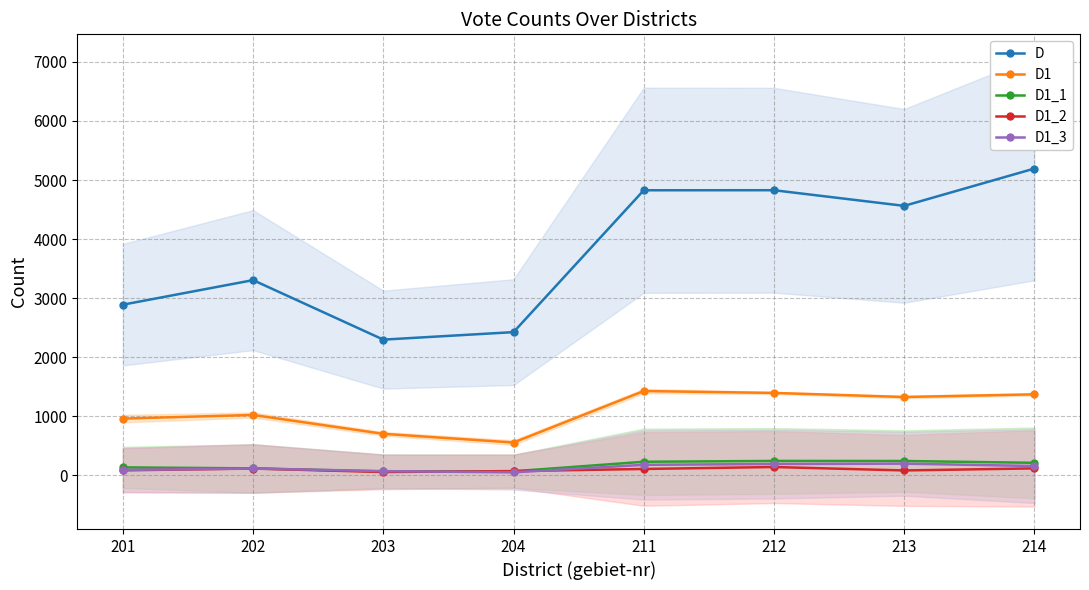

What is the lowest value of the D1_2 series?

53